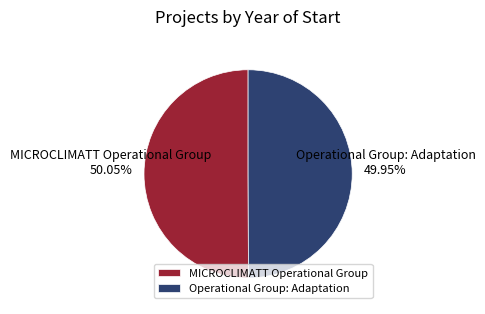

Count the number of slices in the pie.

2